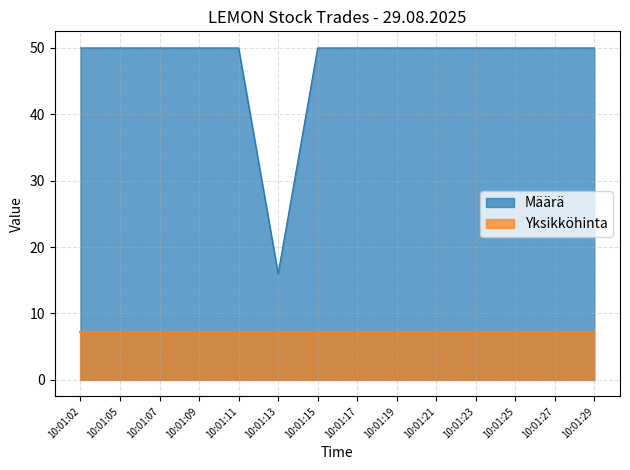

What is the ratio of the value at 10:01:07 to the value at 10:01:13?

3.1